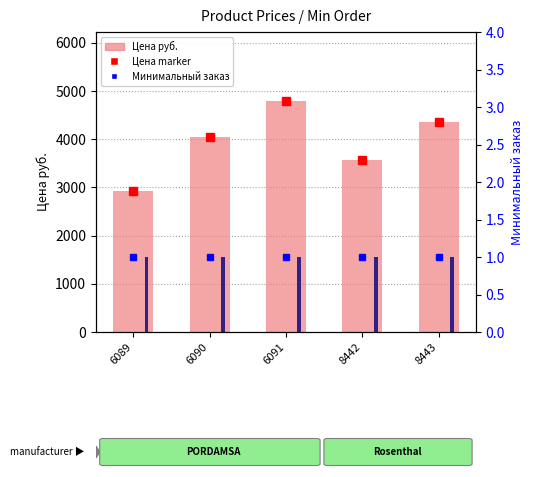

Between 6089 and 8443, which series saw the biggest shift?

Цена руб.